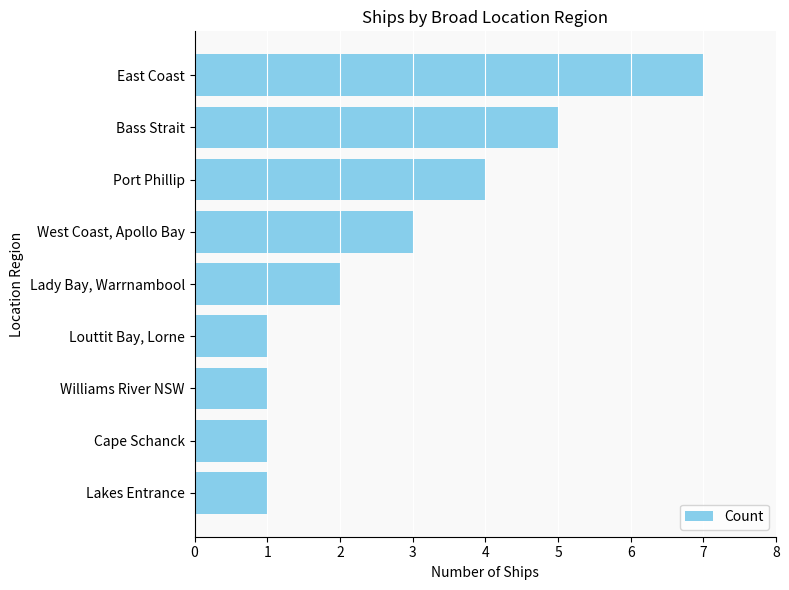

Is it true that the value at West Coast, Apollo Bay is 3?

True